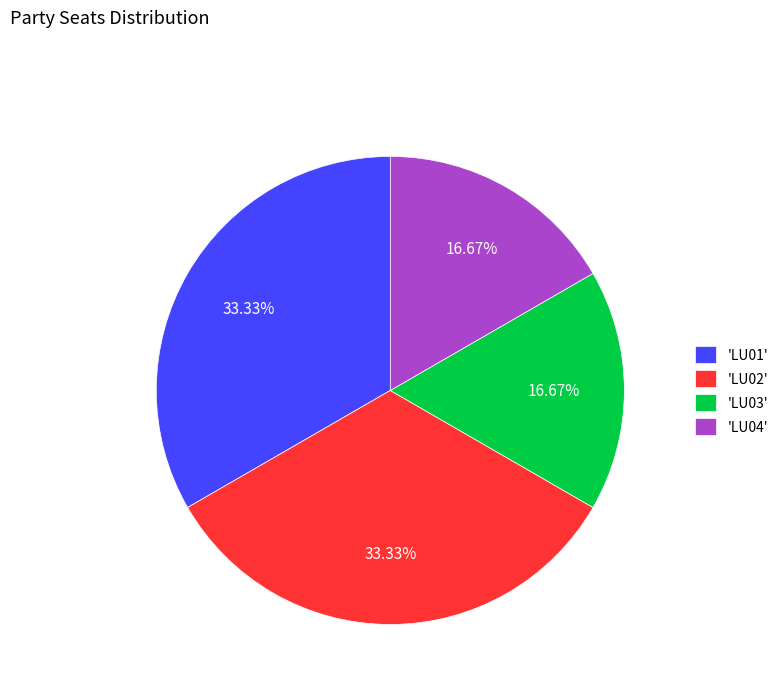

Do 'LU04' and 'LU03' together represent more than half of the pie?

No